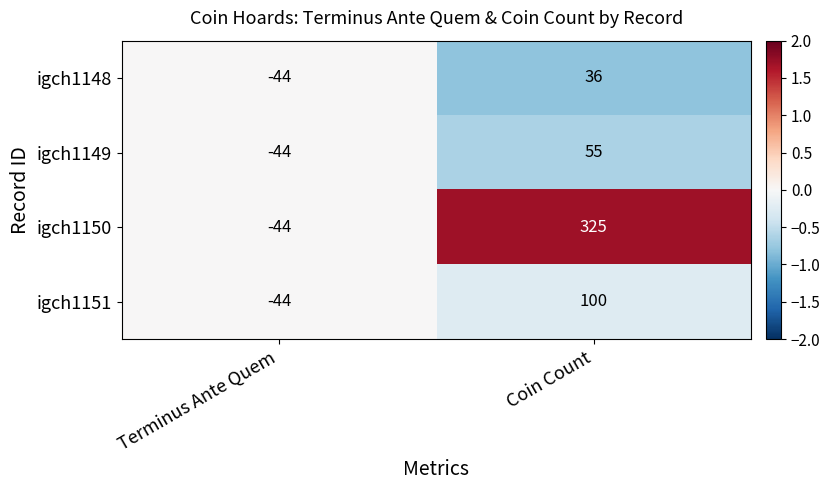

What is the difference between the maximum and minimum values in the igch1149 series?

99